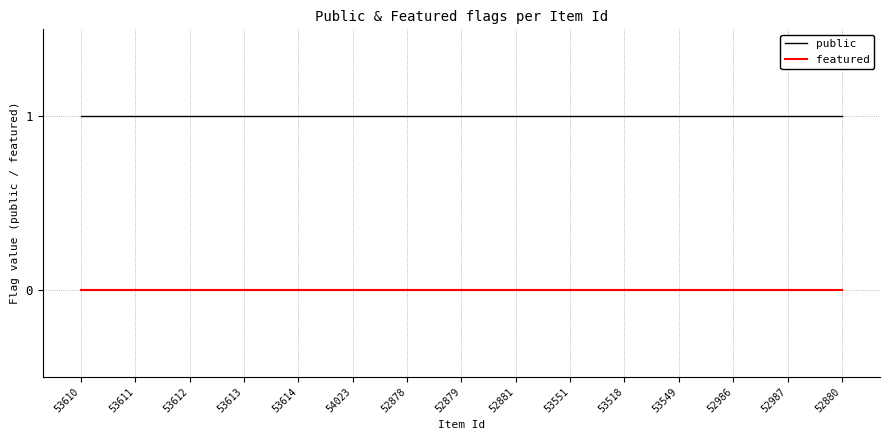

Reading left to right, what are all the values shown in this chart?

public: 1	1	1	1	1	1	1	1	1	1	1	1	1	1	1
featured: 0	0	0	0	0	0	0	0	0	0	0	0	0	0	0